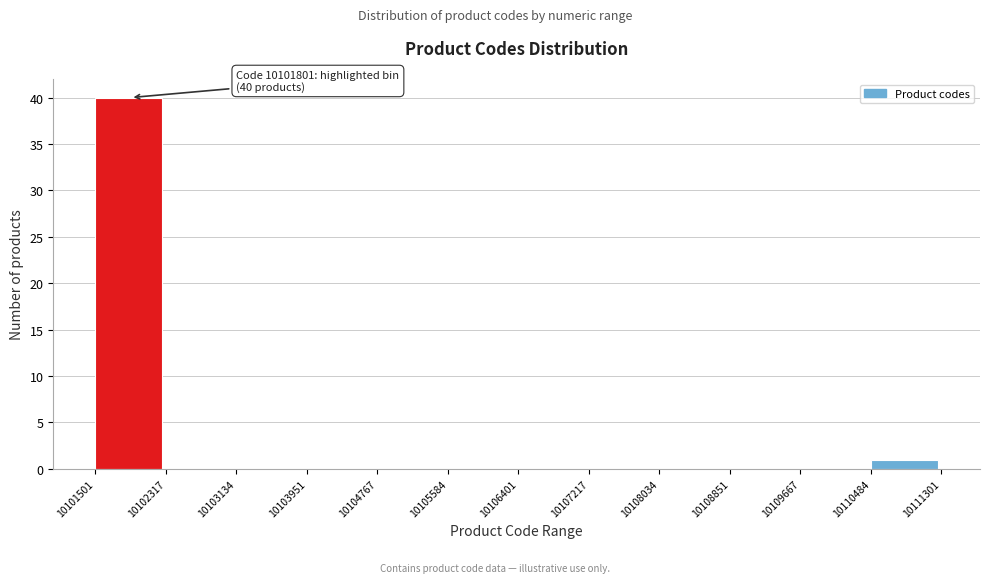

Over which range of the x-axis is the bar tallest?

10101501 to 10102317